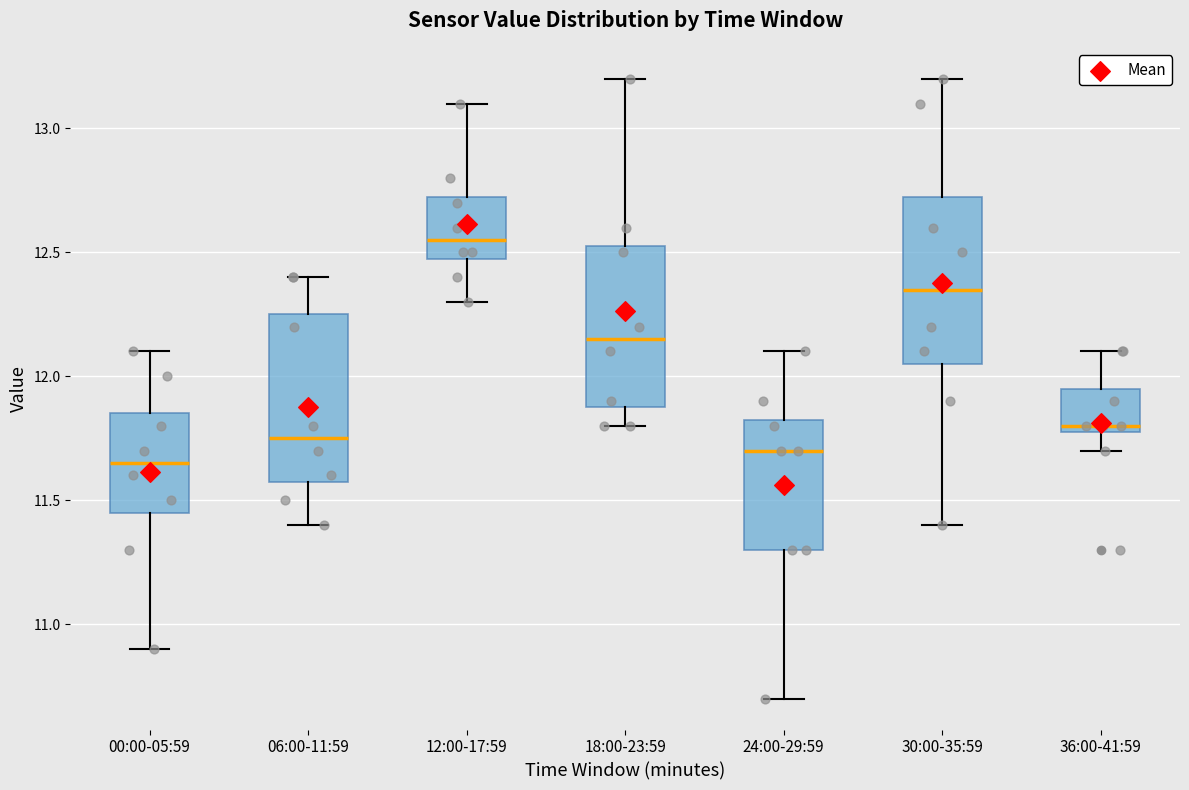

Where does the upper whisker of the box for 12:00-17:59 end on the y-axis? The values are not printed on the chart, so give them approximately, as read against the axis.

13.10